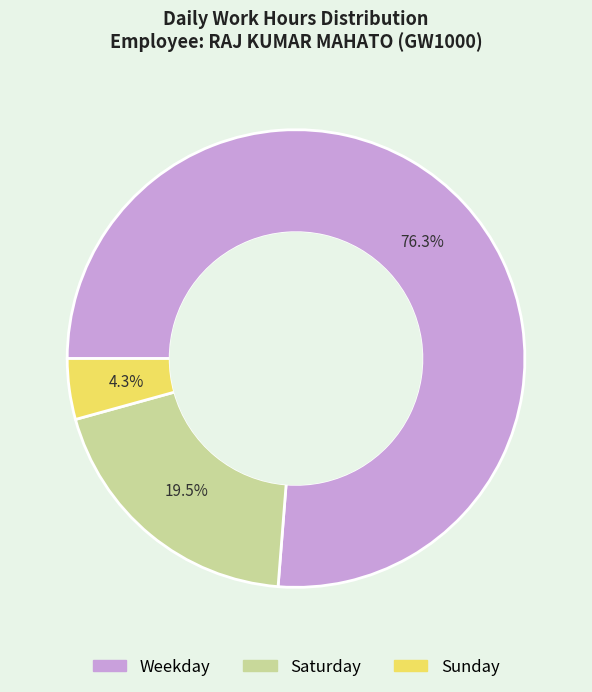

To the nearest percent, what is the difference between the largest and smallest slice percentages?

72%